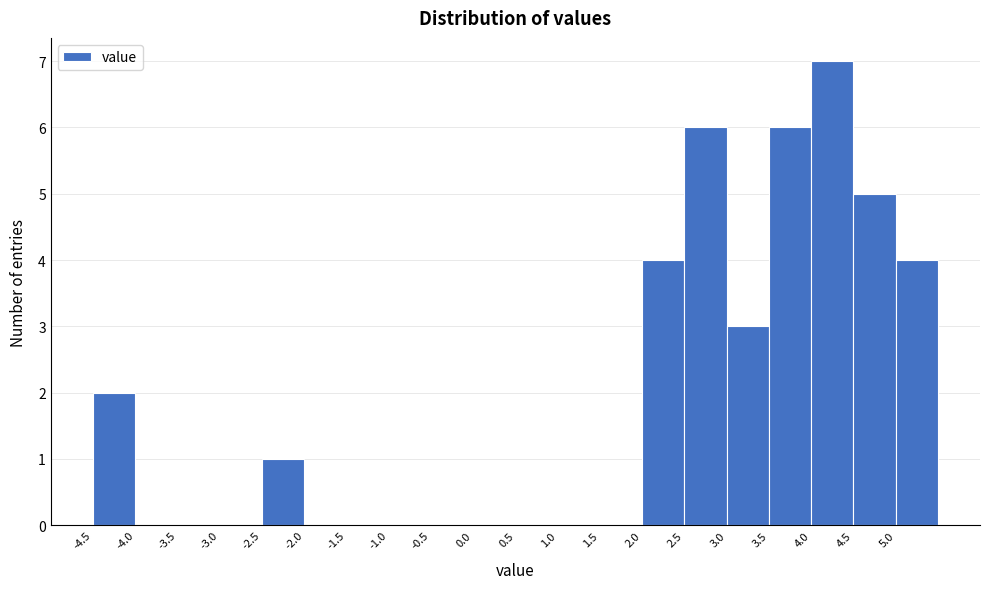

How tall is the bar that spans 5.0 to 5.5 on the x-axis? The values are not printed on the chart, so give them approximately, as read against the axis.

4